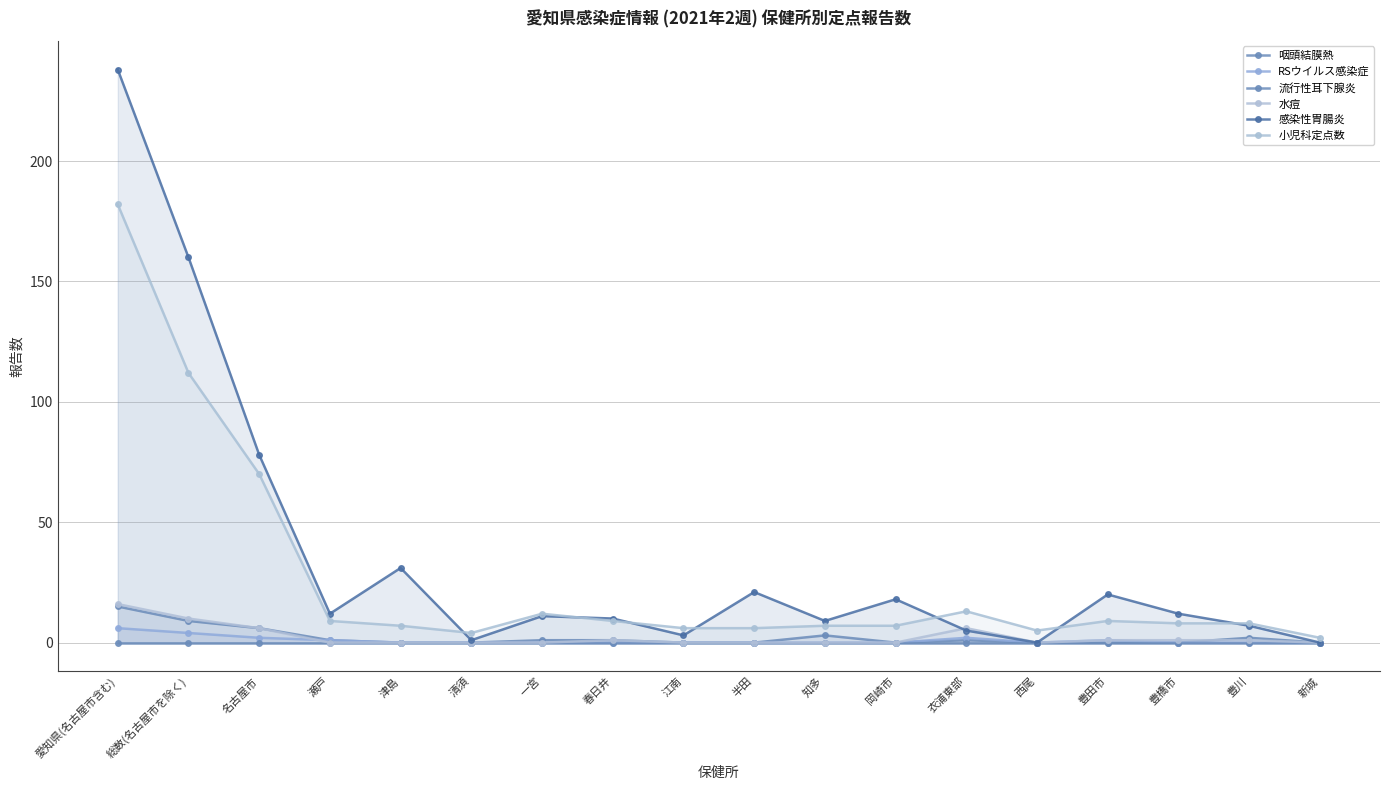

What is the difference between the 小児科定点数 values at 西尾 and 名古屋市?

65